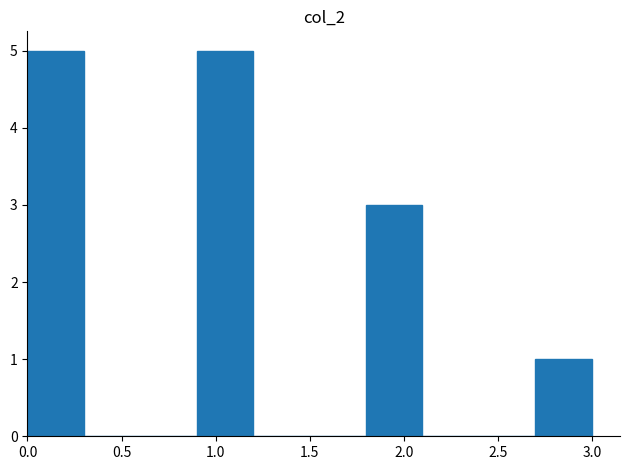

How tall is the bar that spans 0.0 to 0.3 on the x-axis? The values are not printed on the chart, so give them approximately, as read against the axis.

5